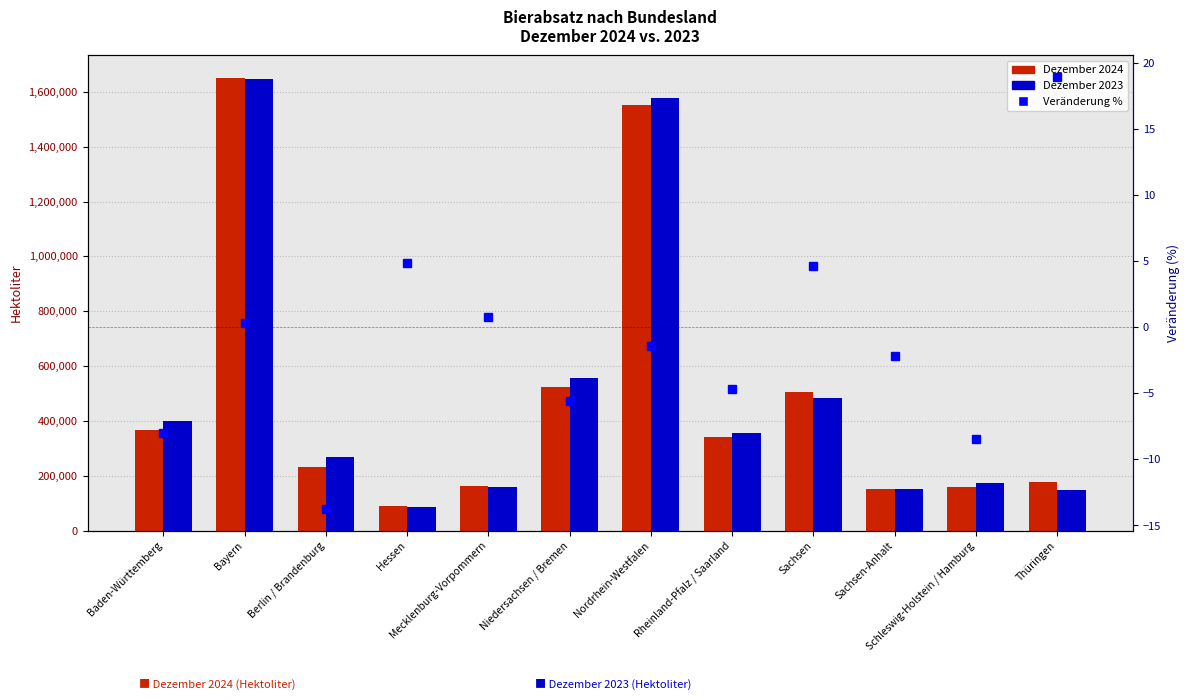

Which series has the widest spread of values?

Dezember 2024